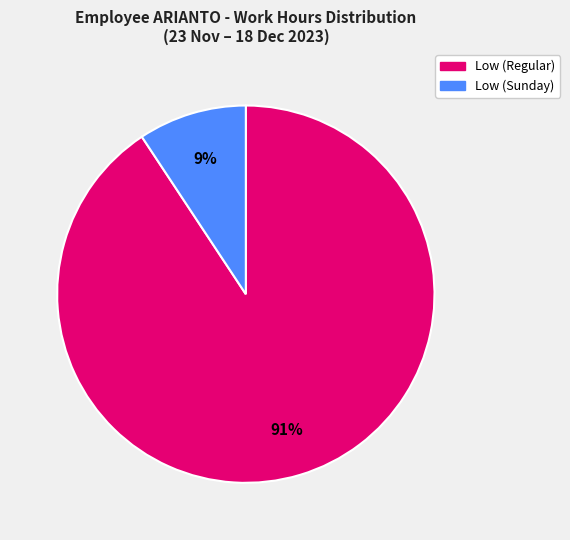

Is there a majority slice in this chart?

Yes